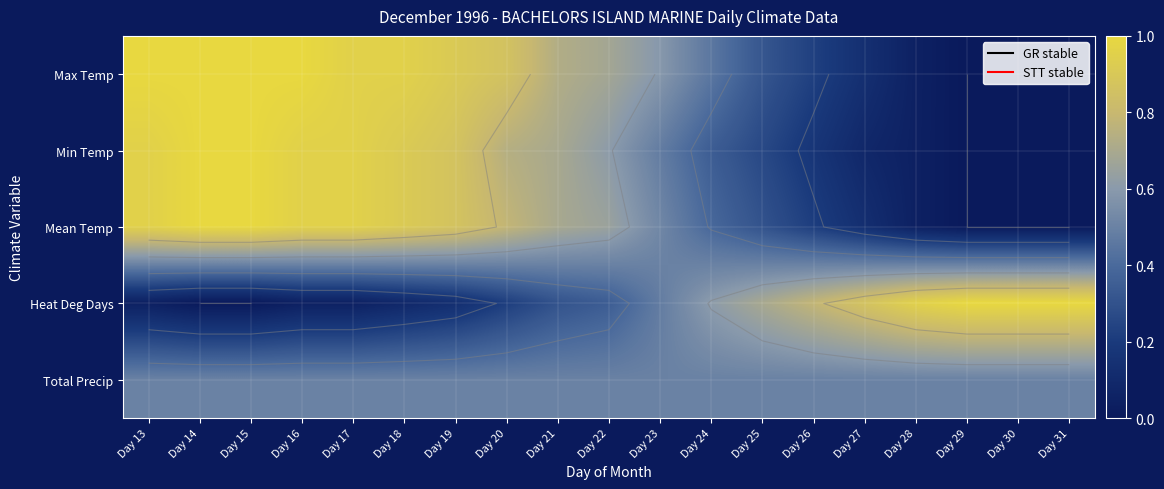

What is the difference between the highest and lowest values at Day 14?

1.0